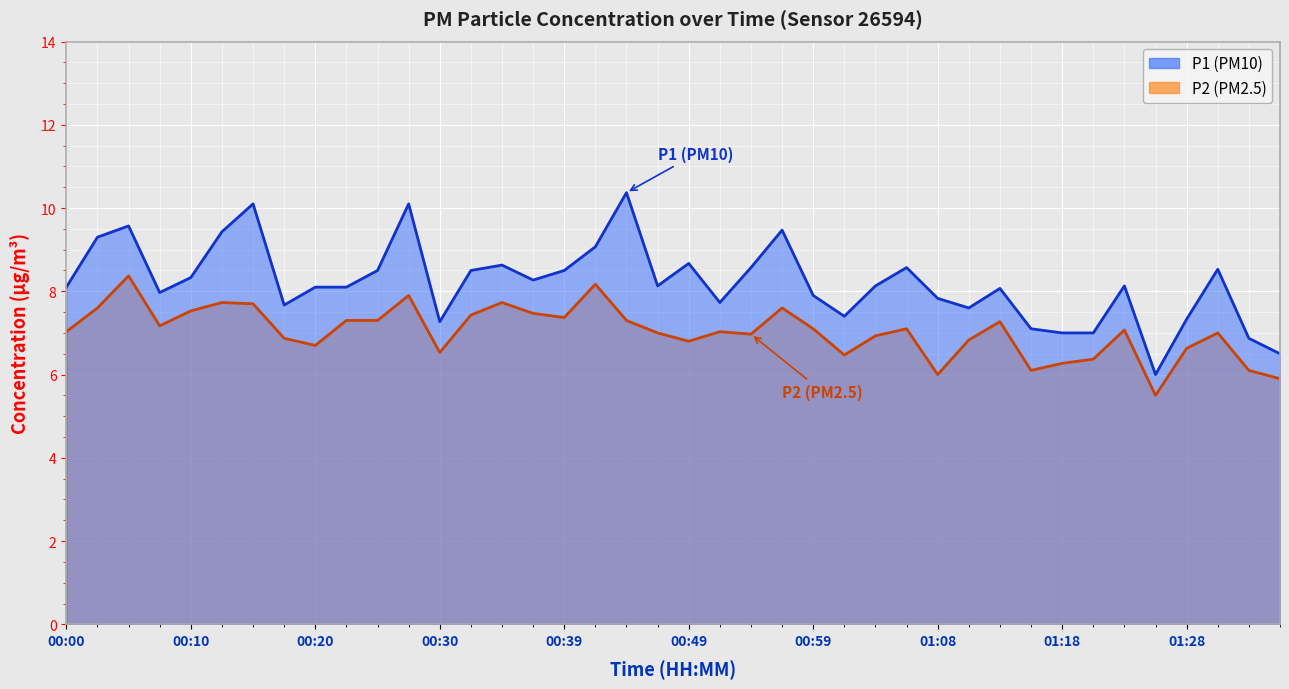

Count the number of categories in the chart.

40